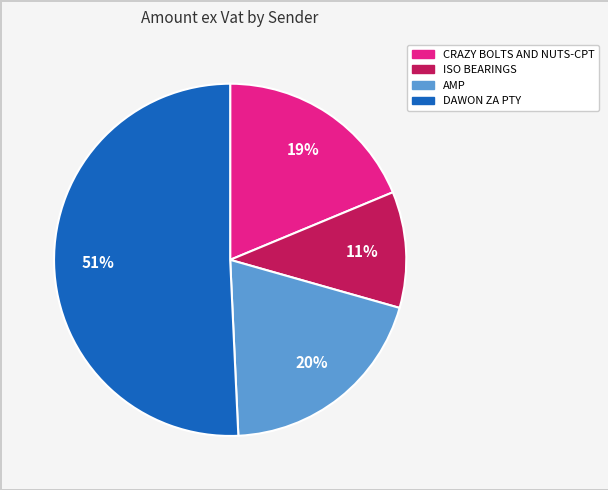

Is the sum of CRAZY BOLTS AND NUTS-CPT and DAWON ZA PTY greater than half?

Yes